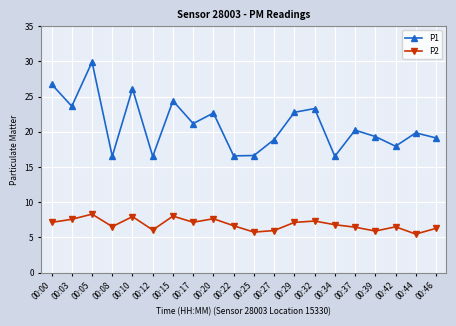

In P2, how many points are higher than both neighbors (excluding endpoints)?

6